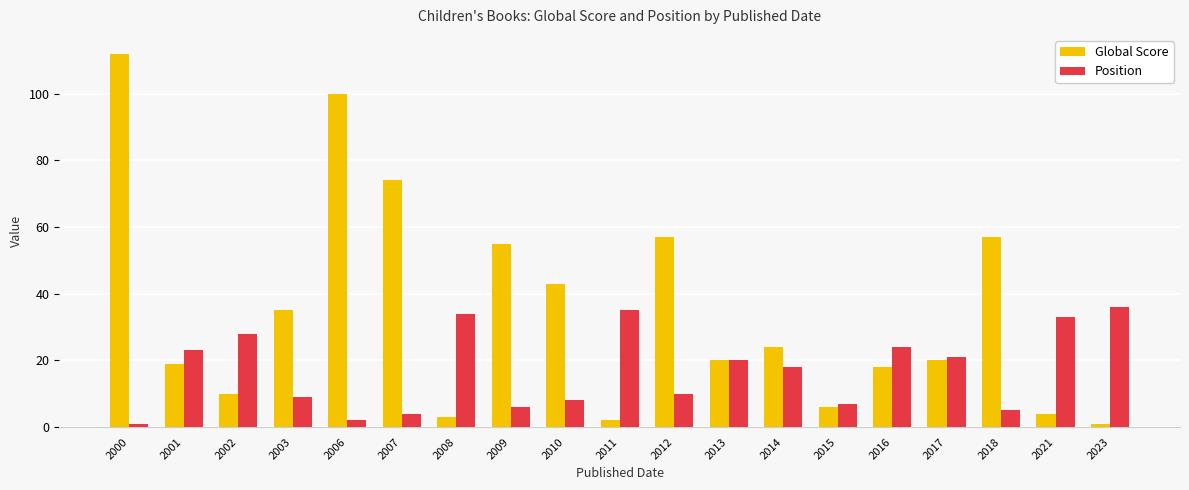

Does the chart contain stacked bars?

No